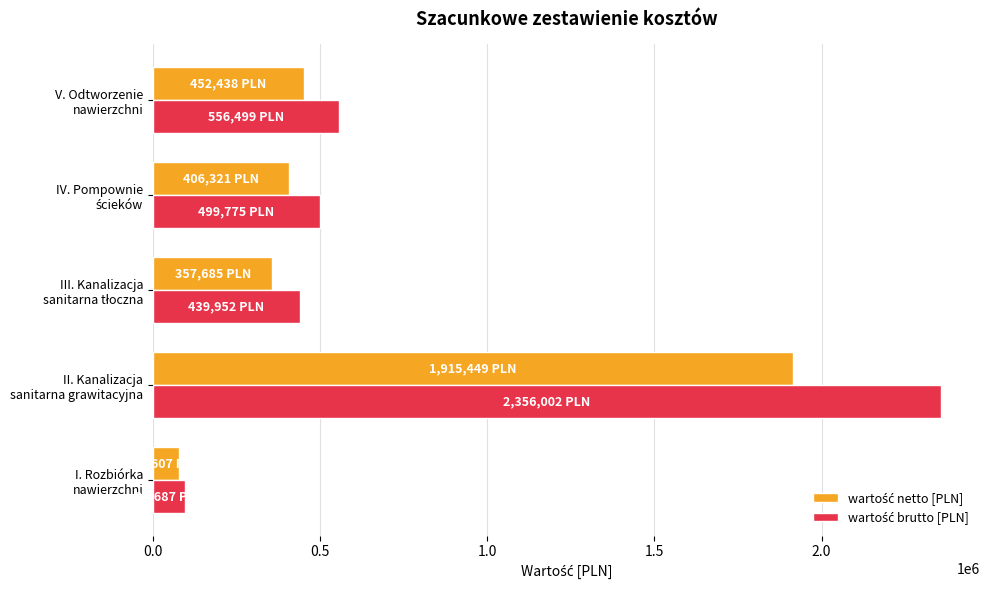

What is the greatest value displayed?

2356002.0